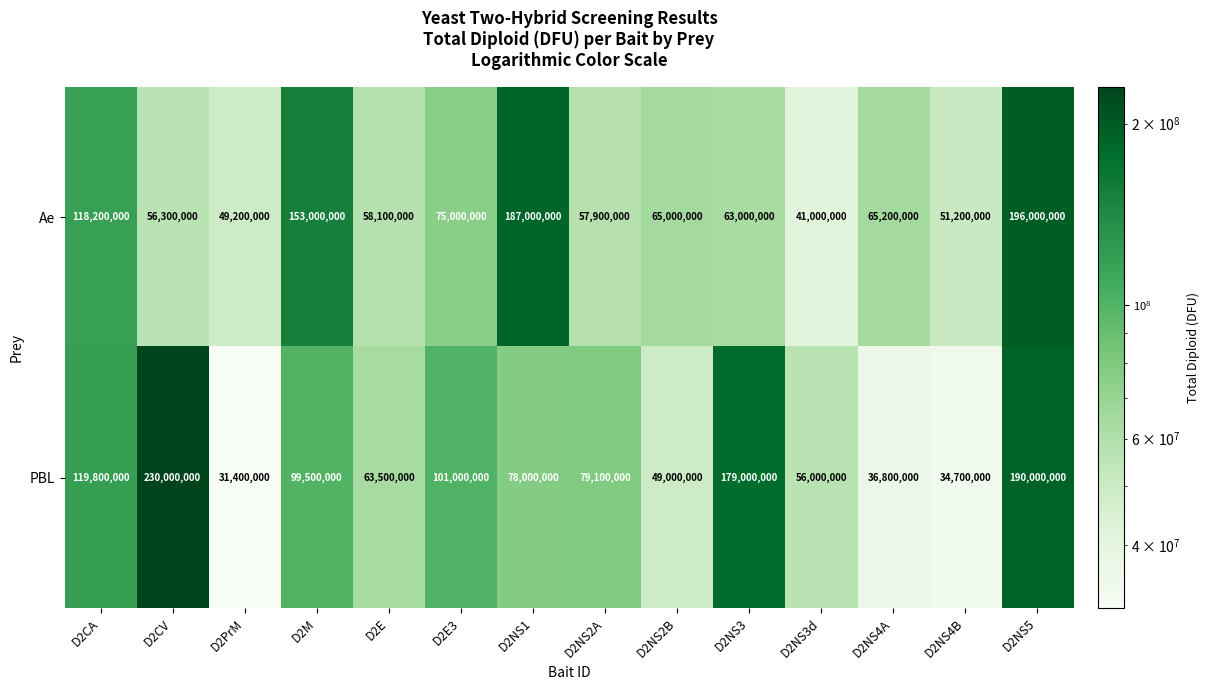

The PBL series shows 21912173 at D2NS2A. True or false?

False